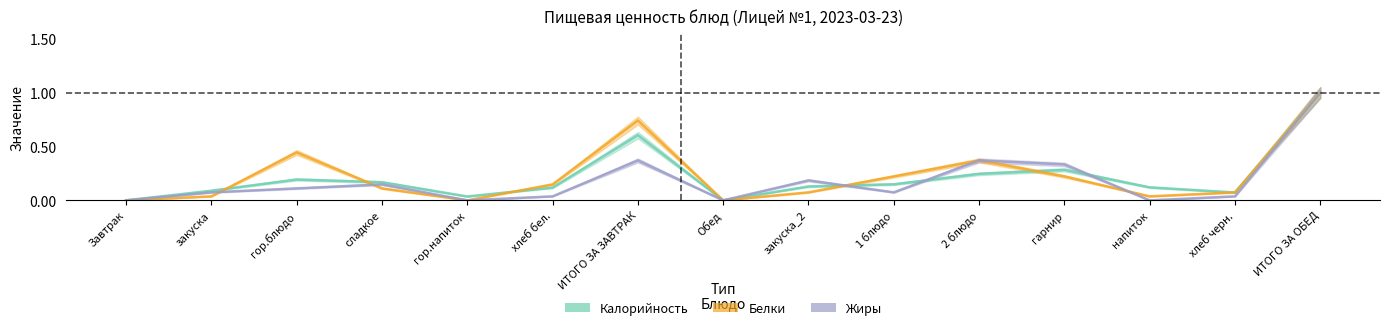

Read the Калорийность value at 2 блюдо.

0.2